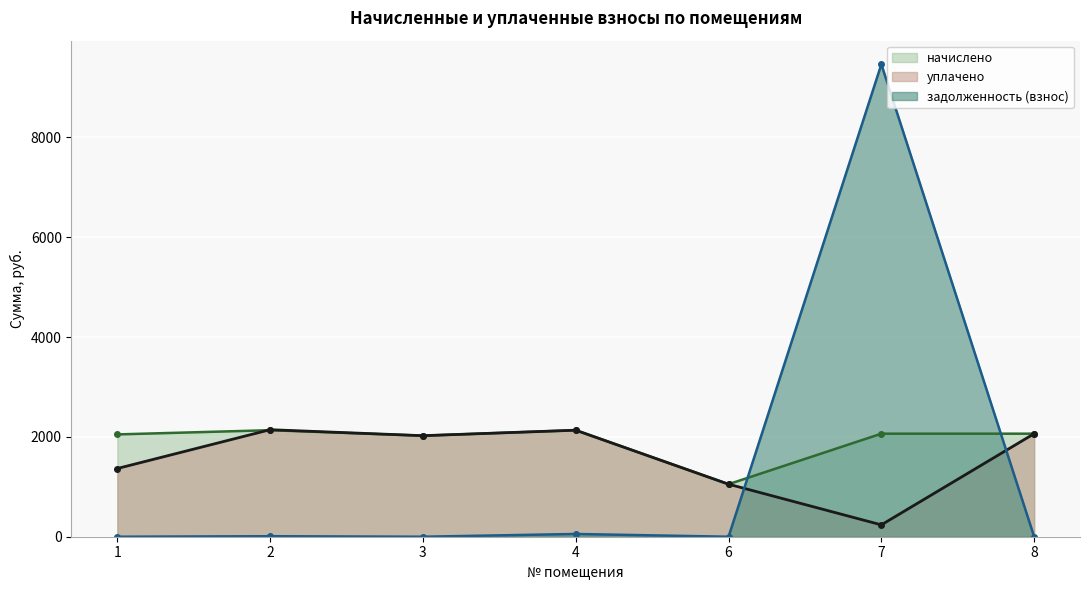

Rank the series at 3 from lowest to highest value.

задолженность (взнос), начислено, уплачено